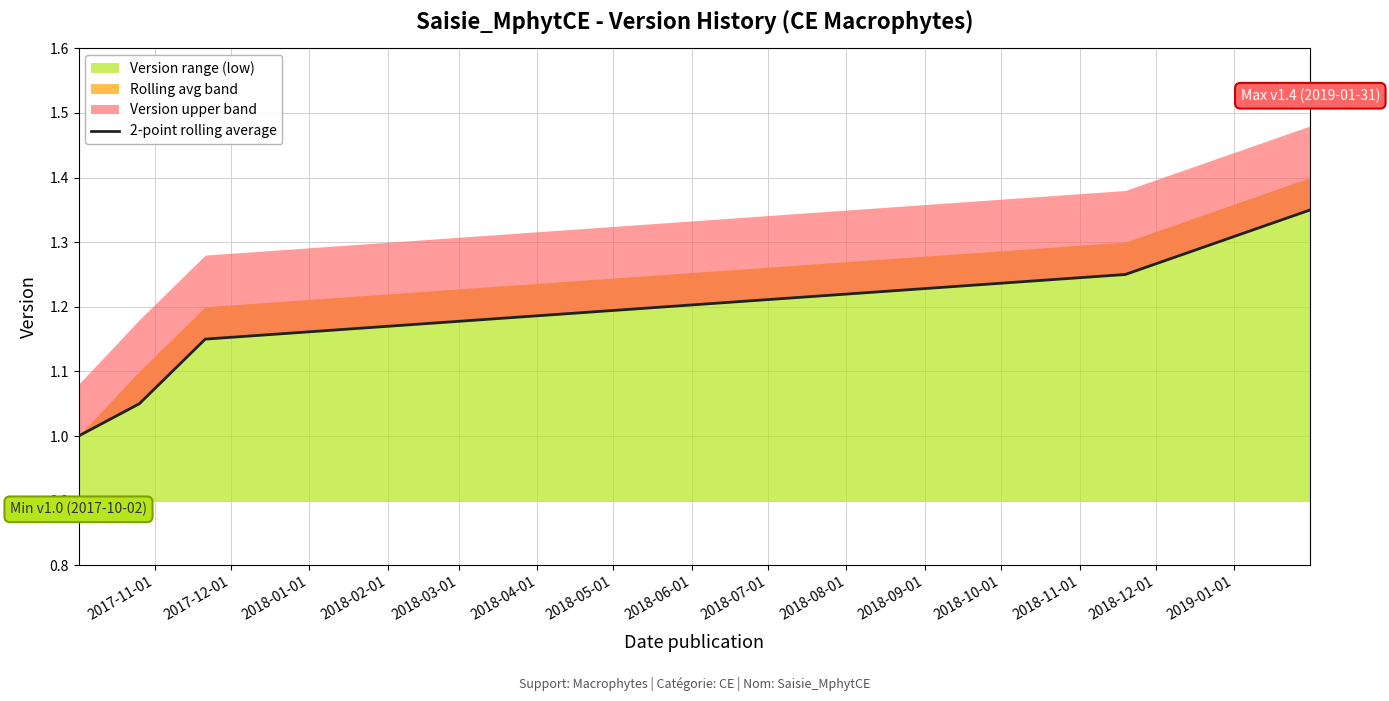

Does the chart display data point markers on the line(s)?

No